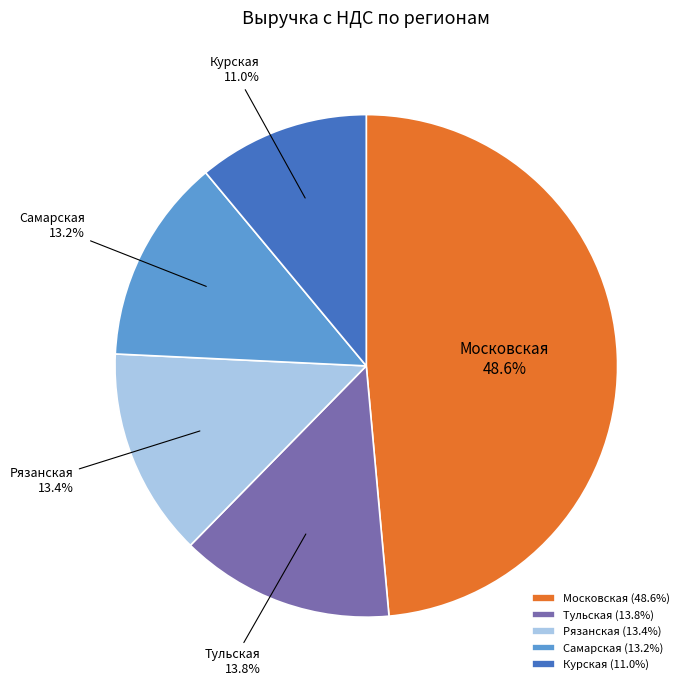

Is there a majority slice in this chart?

No